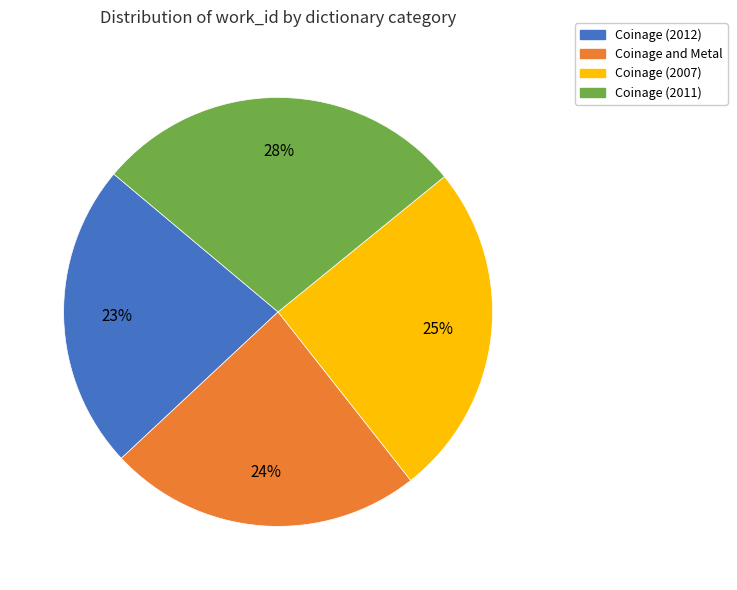

What percentage is the Coinage (2011) slice, to the nearest percent?

28%